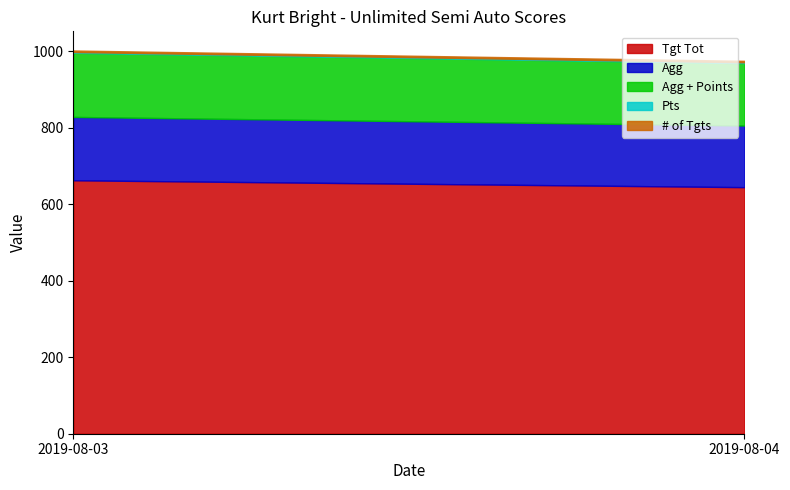

What is the difference between the Agg values at 2019-08-04 and 2019-08-03?

4.5